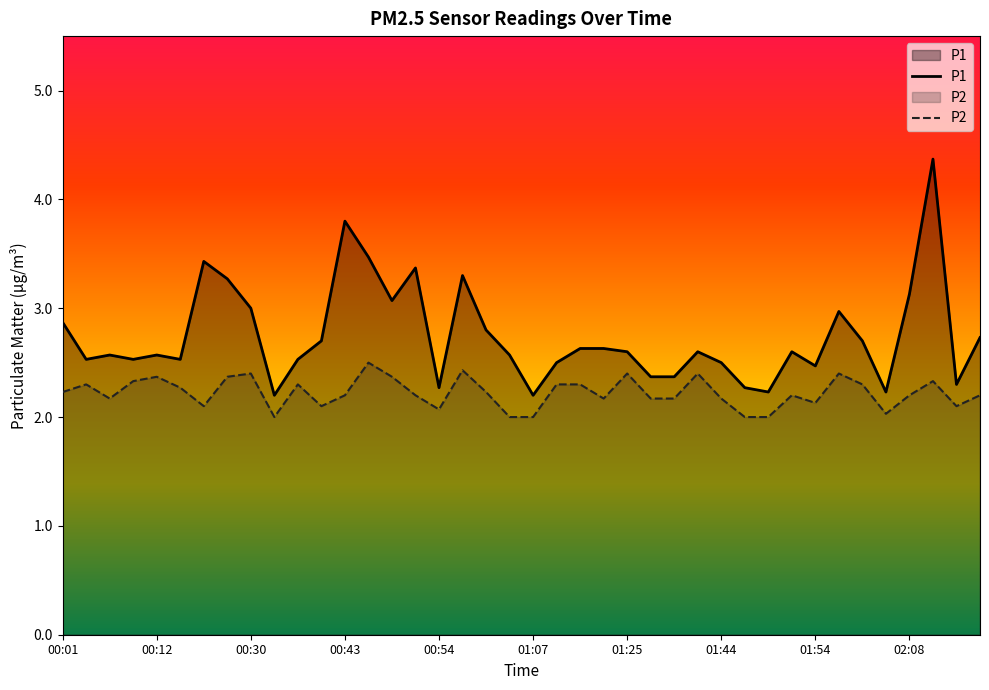

How many interior local valleys does the P2 series have?

9